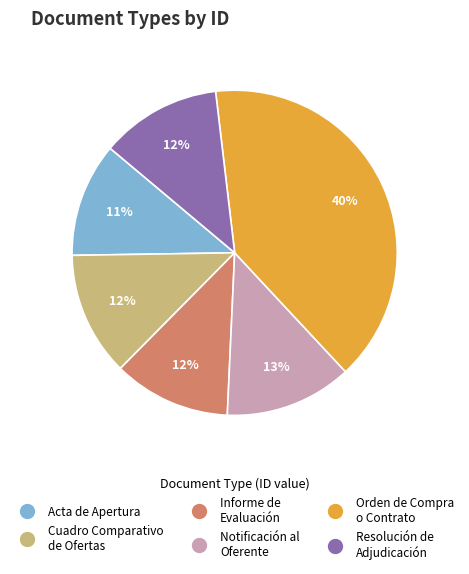

Does any single category account for the majority?

No